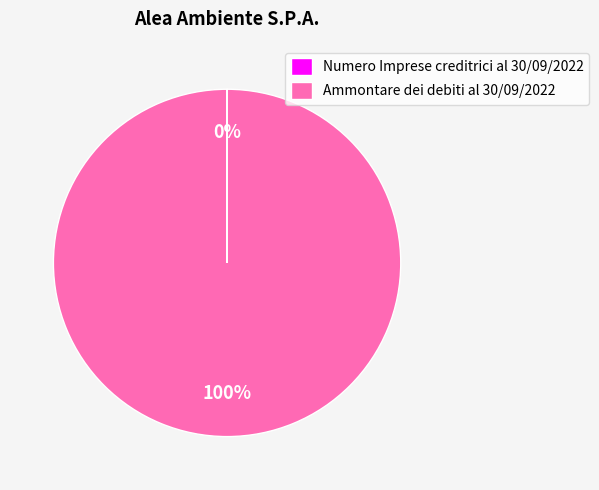

To the nearest percent, what is the average slice percentage?

50%